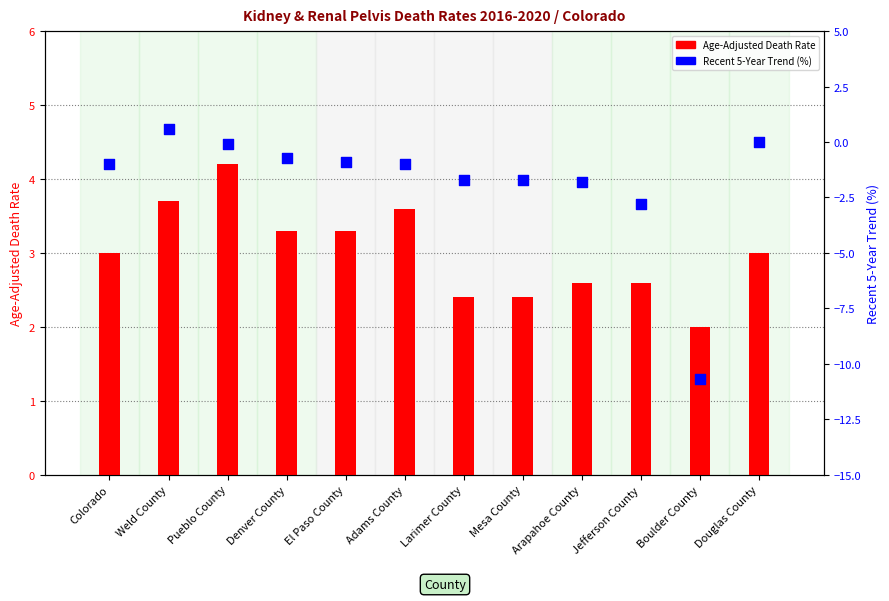

Which series reaches the maximum Y coordinate?

Age-Adjusted Death Rate